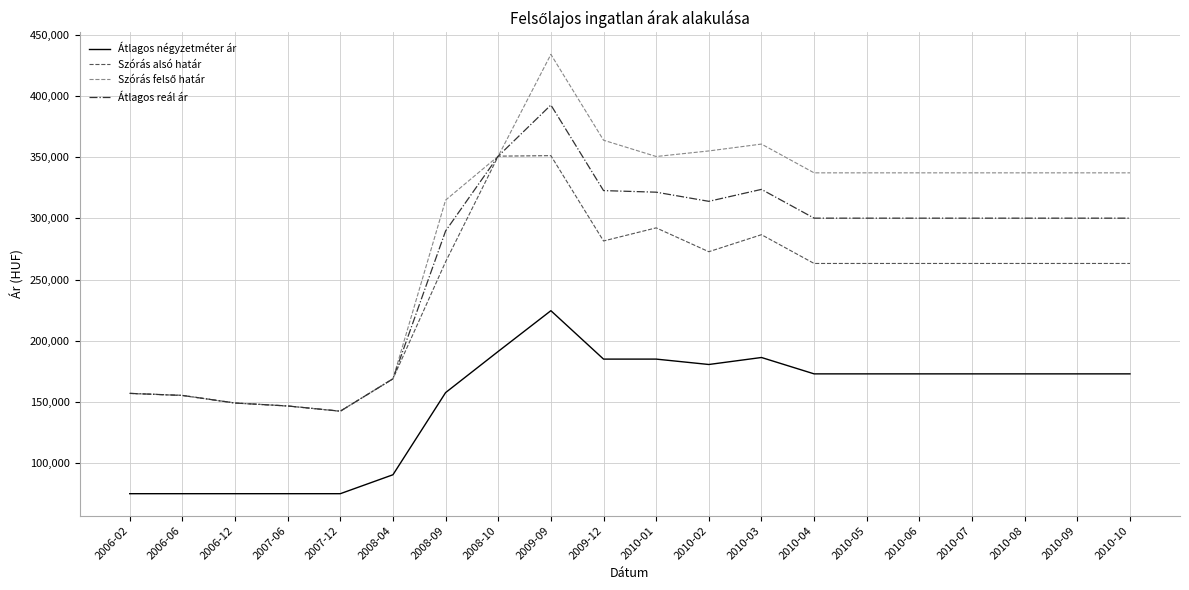

The value of Átlagos reál ár at 2010-03 is 421151. True or false?

False